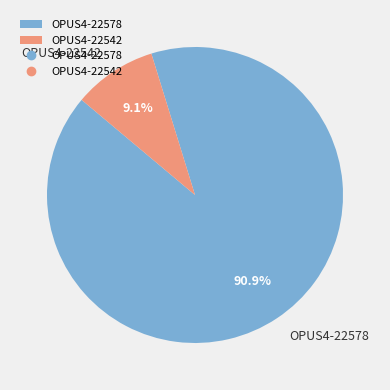

Is it true that OPUS4-22542 is 9% of the pie?

True